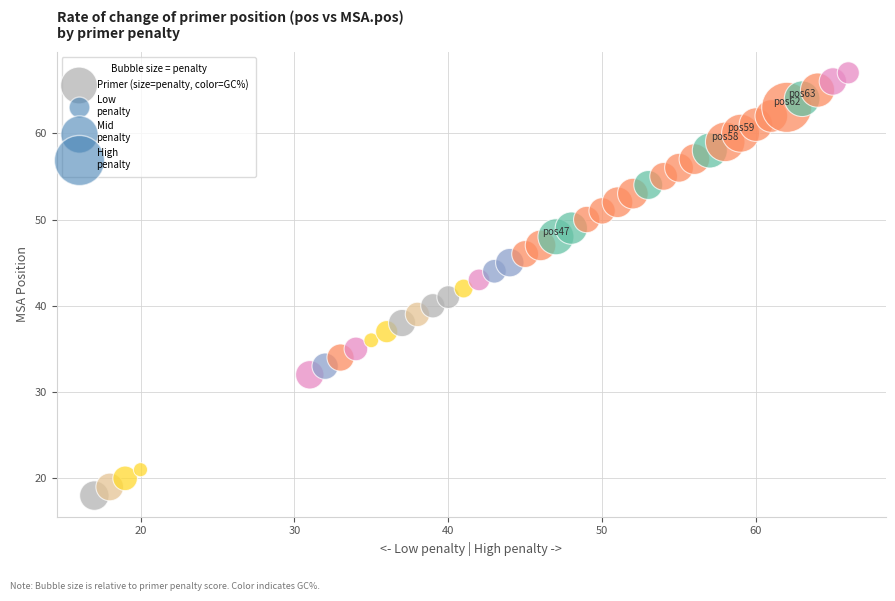

What is the range of X values (max minus min)?

49